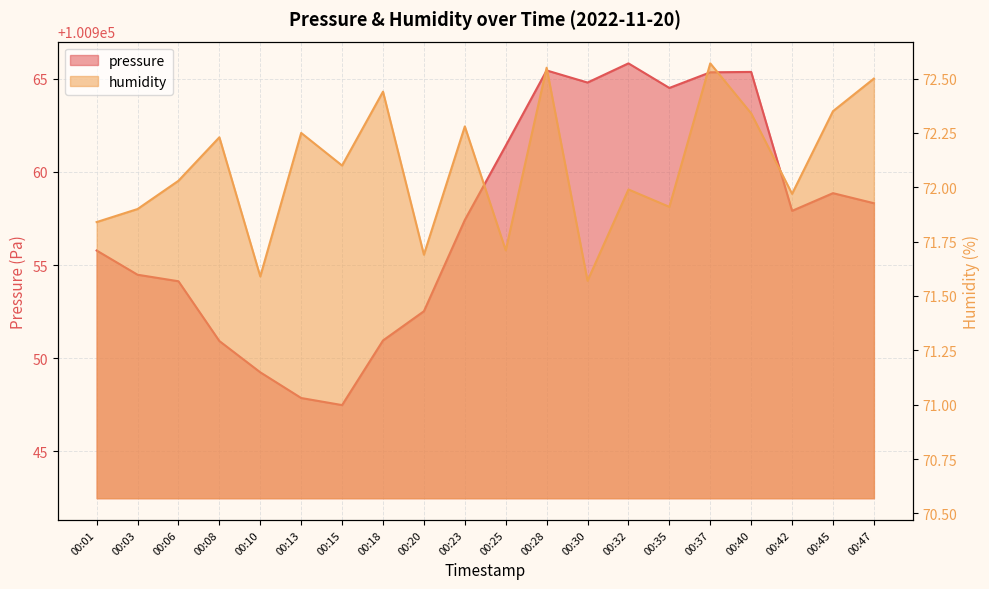

What is the minimum value for humidity?

71.6